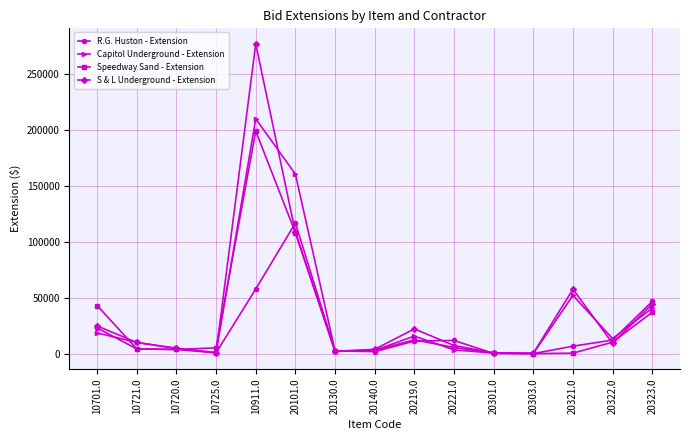

Count the number of data series in this chart.

4